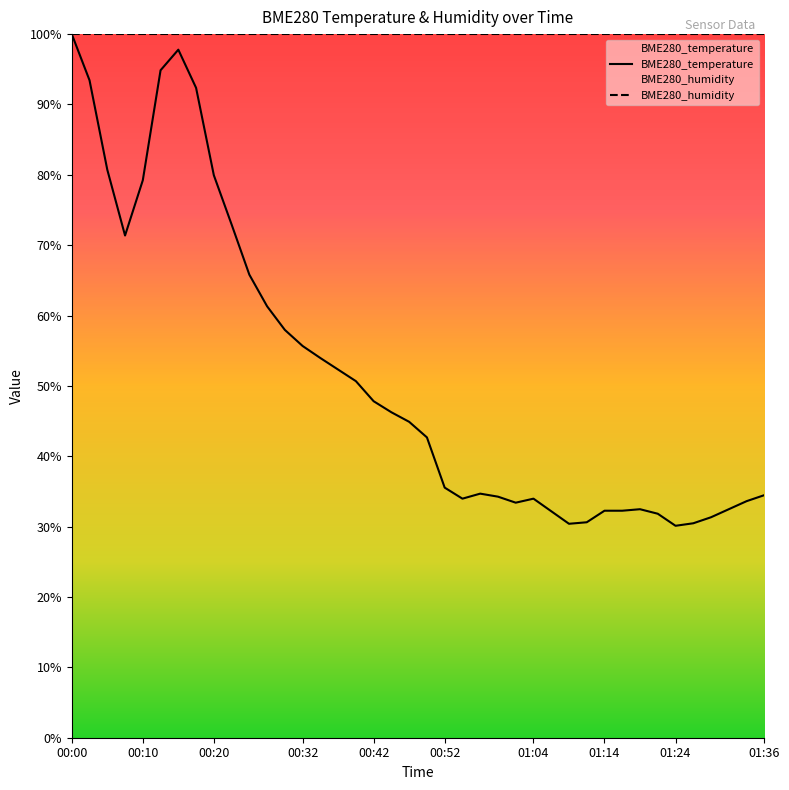

What is the sum of the values at 00:47 and 01:14?

77.2